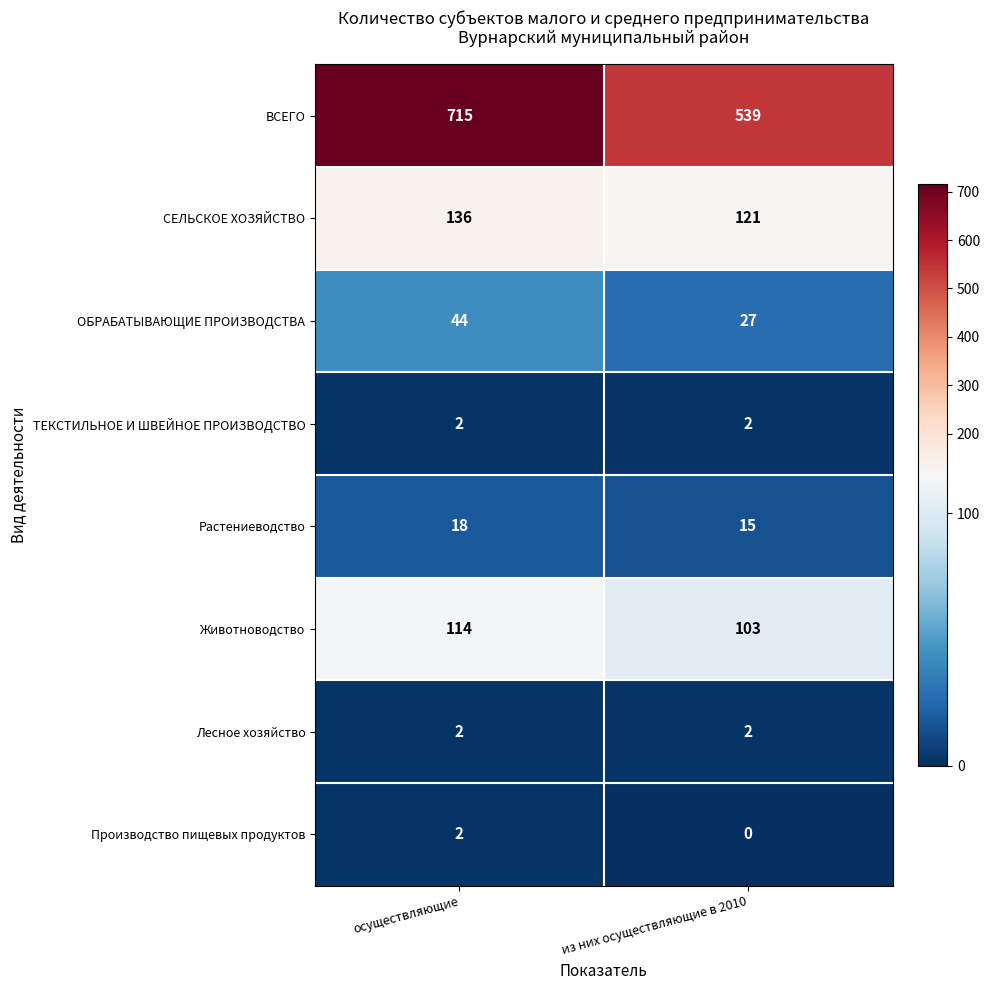

What is the maximum value for ВСЕГО?

715